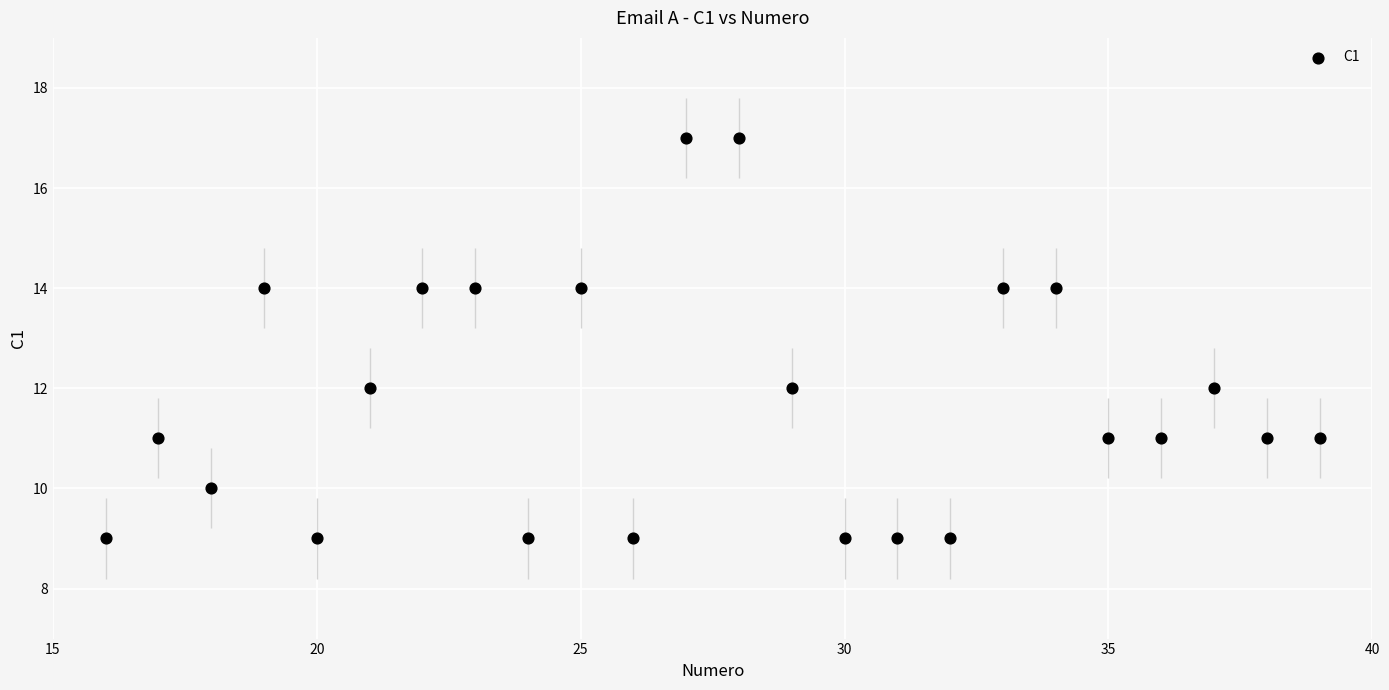

What is the range of Y values (max minus min)?

8